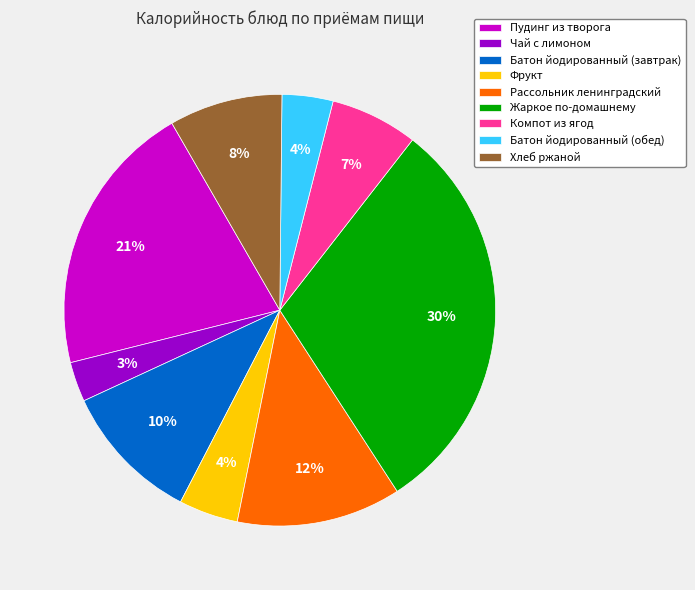

True or false: Хлеб ржаной accounts for 8% of the total.

True